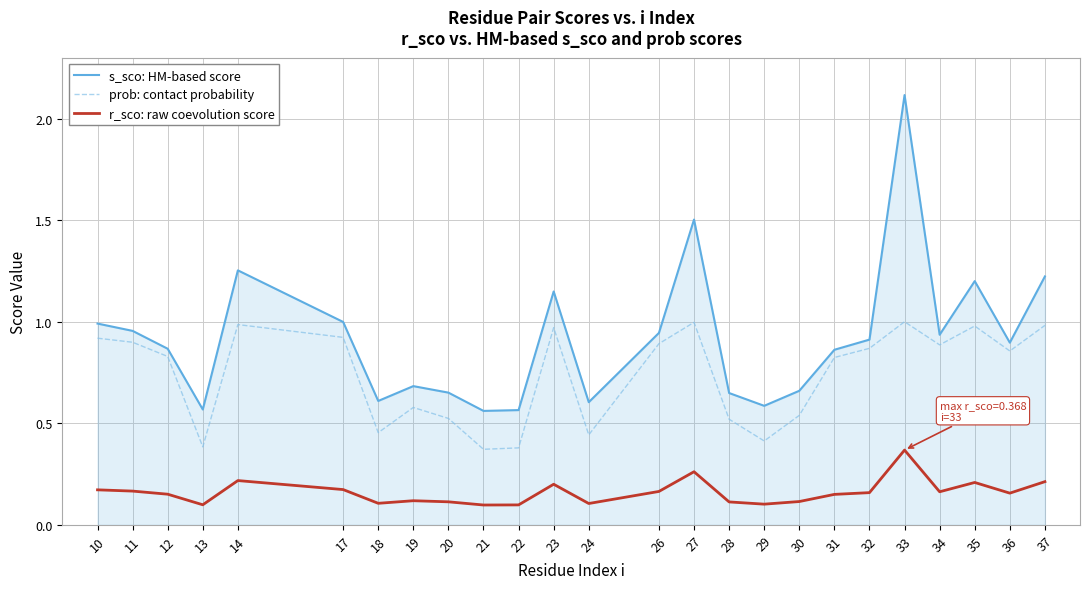

What is the sum of all prob: contact probability values?

18.4